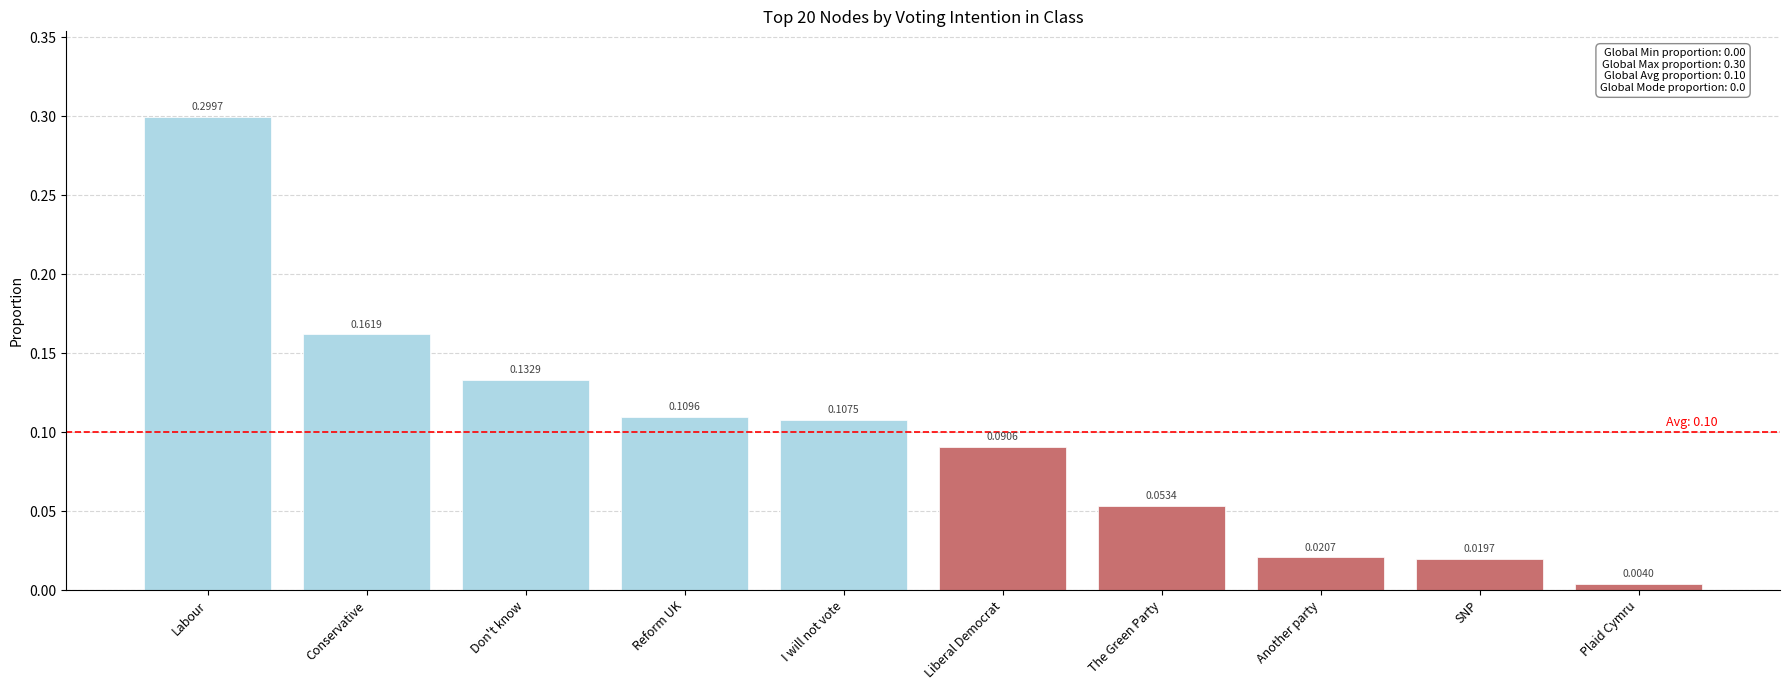

List the labels in order of value, smallest first.

Plaid Cymru, SNP, Another party, The Green Party, Liberal Democrat, I will not vote, Reform UK, Don't know, Conservative, Labour